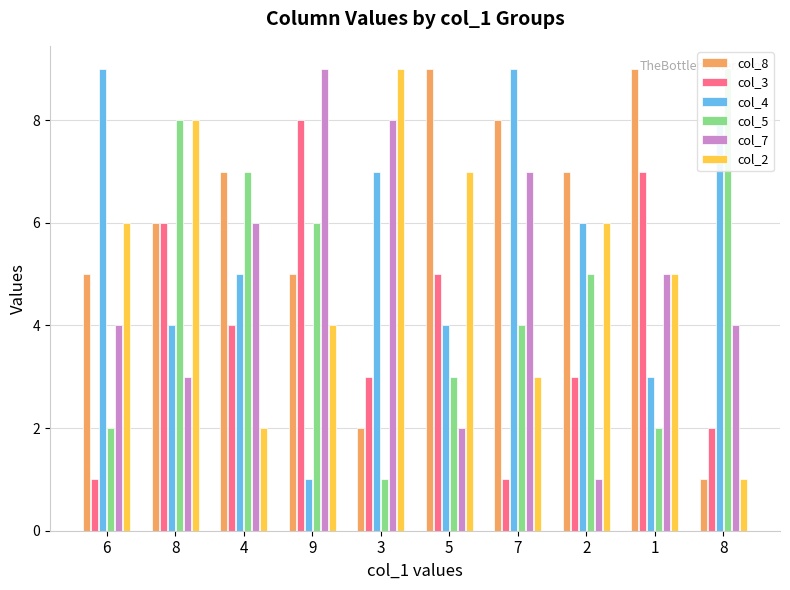

Which series has the largest total across all categories?

col_8